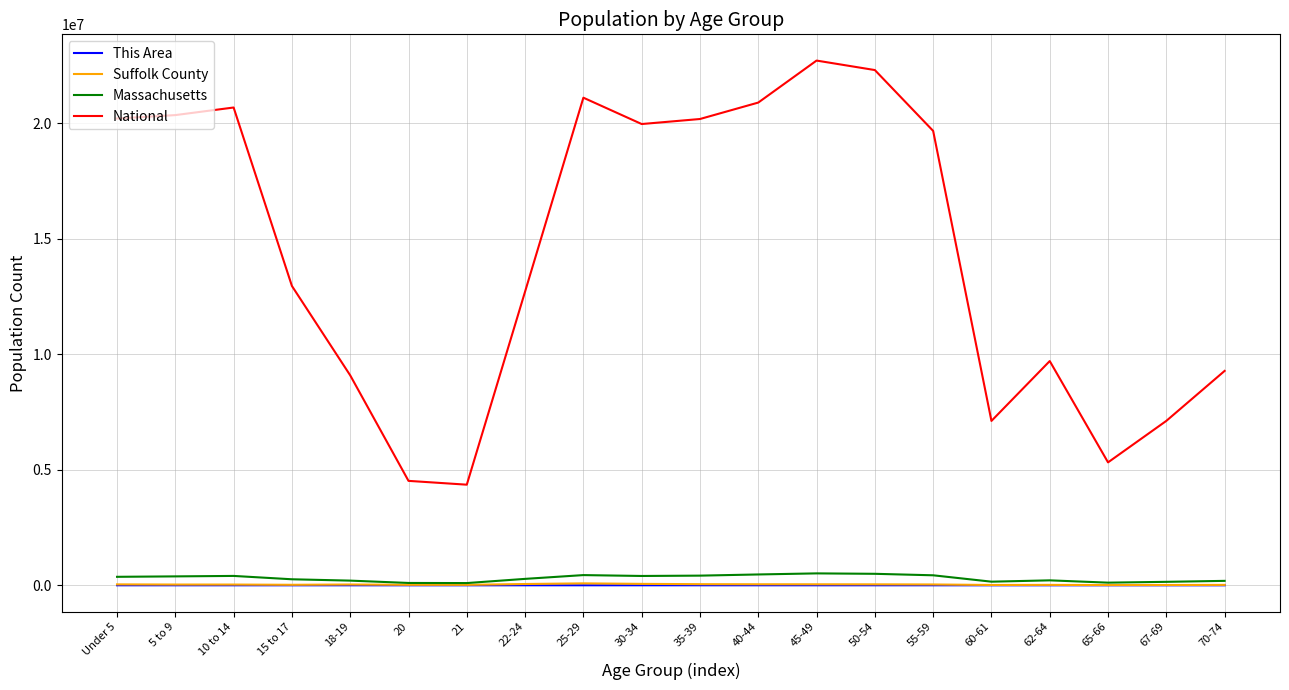

Which series has the largest total across all categories?

National